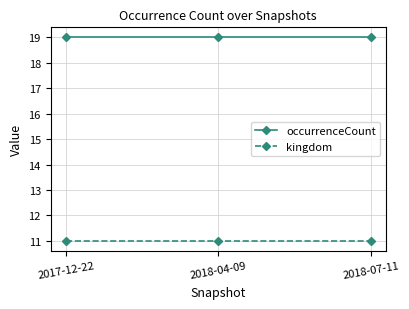

What is the maximum value for kingdom?

11